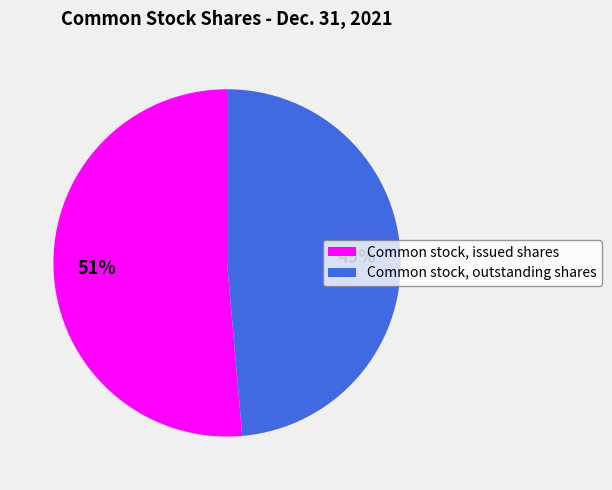

Which slice is the smallest?

Common stock, outstanding shares